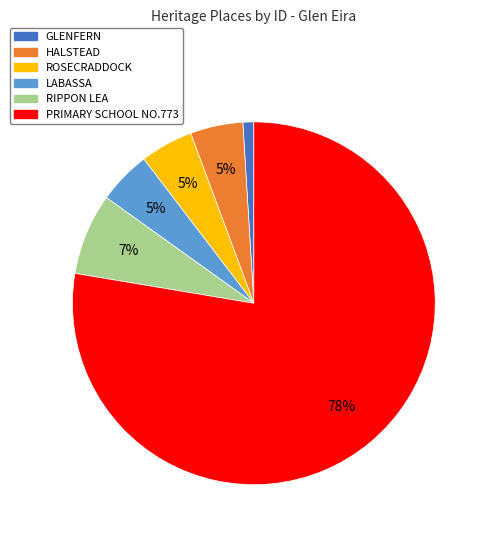

How many segments does this pie chart have?

6